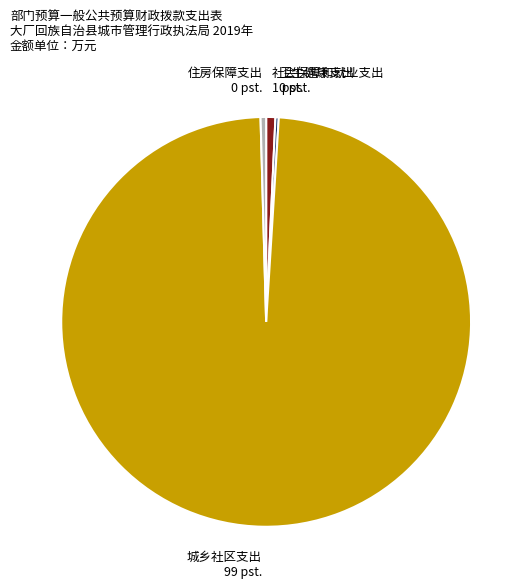

Is there a majority slice in this chart?

Yes